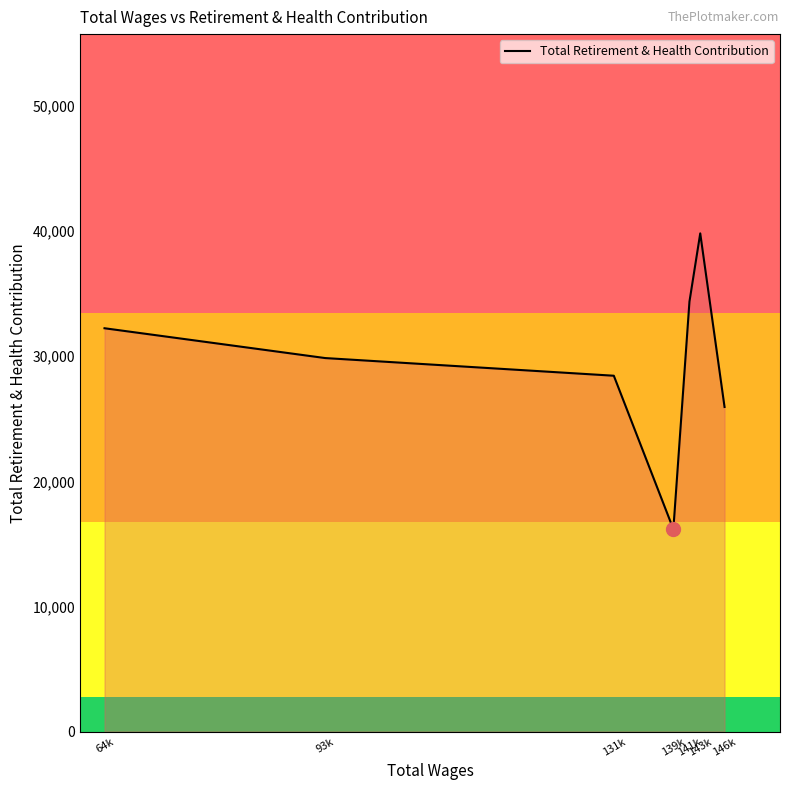

At which category does the data reach its first local valley?

139k